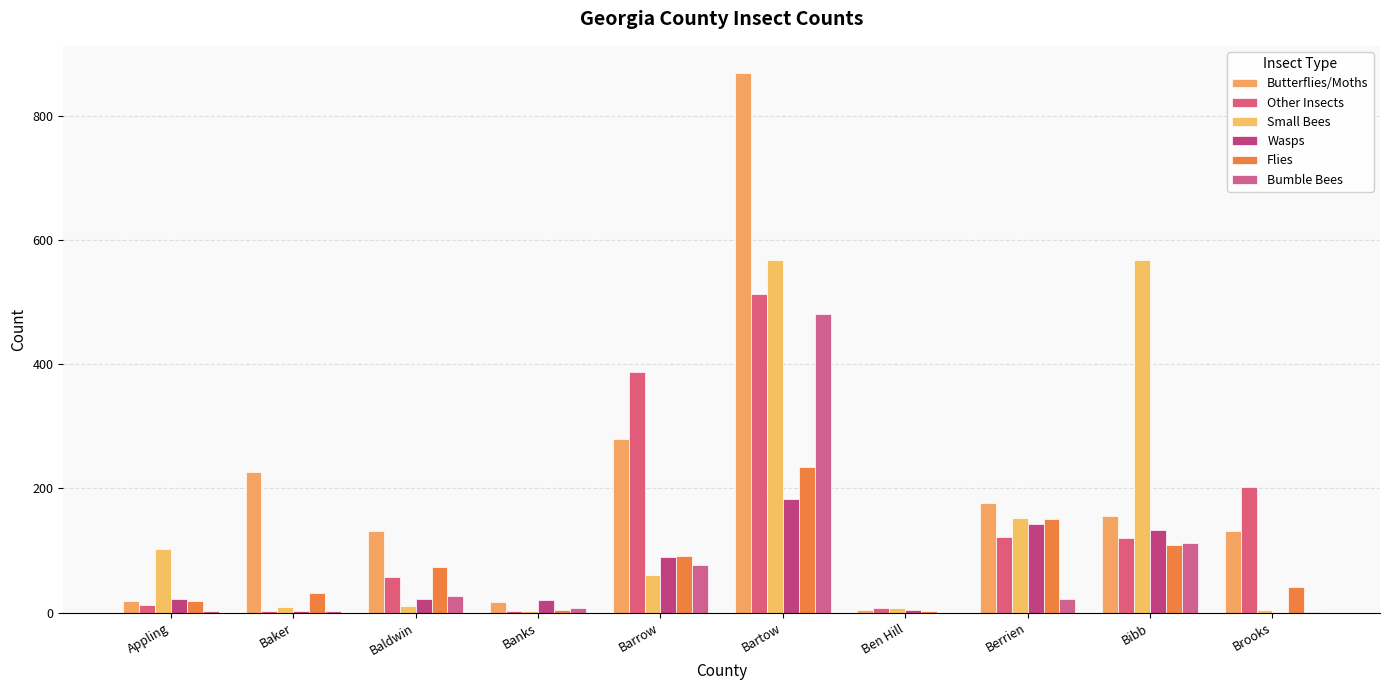

What is the average value of the Other Insects series?

143